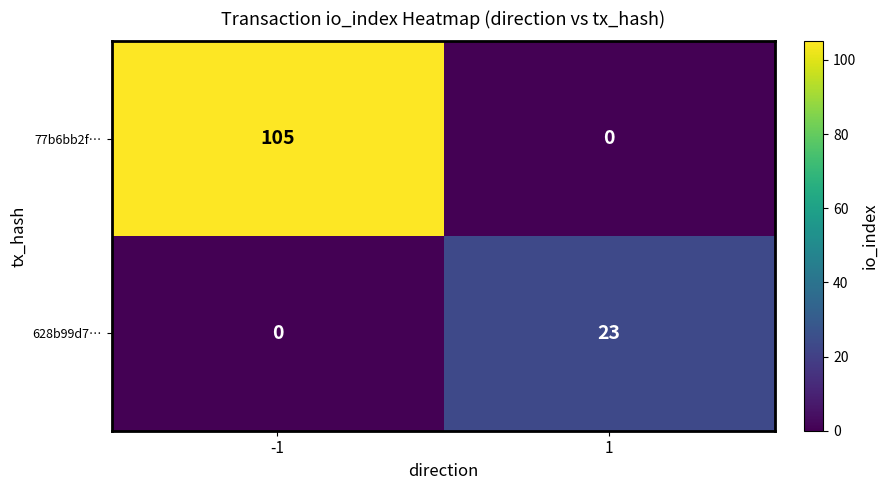

Which series has the largest total across all categories?

77b6bb2f…